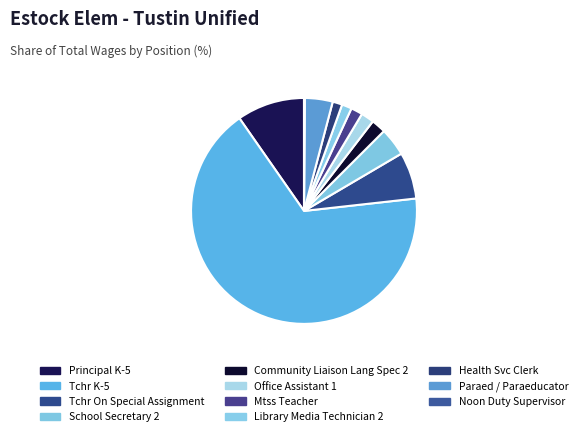

What is the ratio of the value at Health Svc Clerk to the value at Paraed / Paraeducator?

0.3